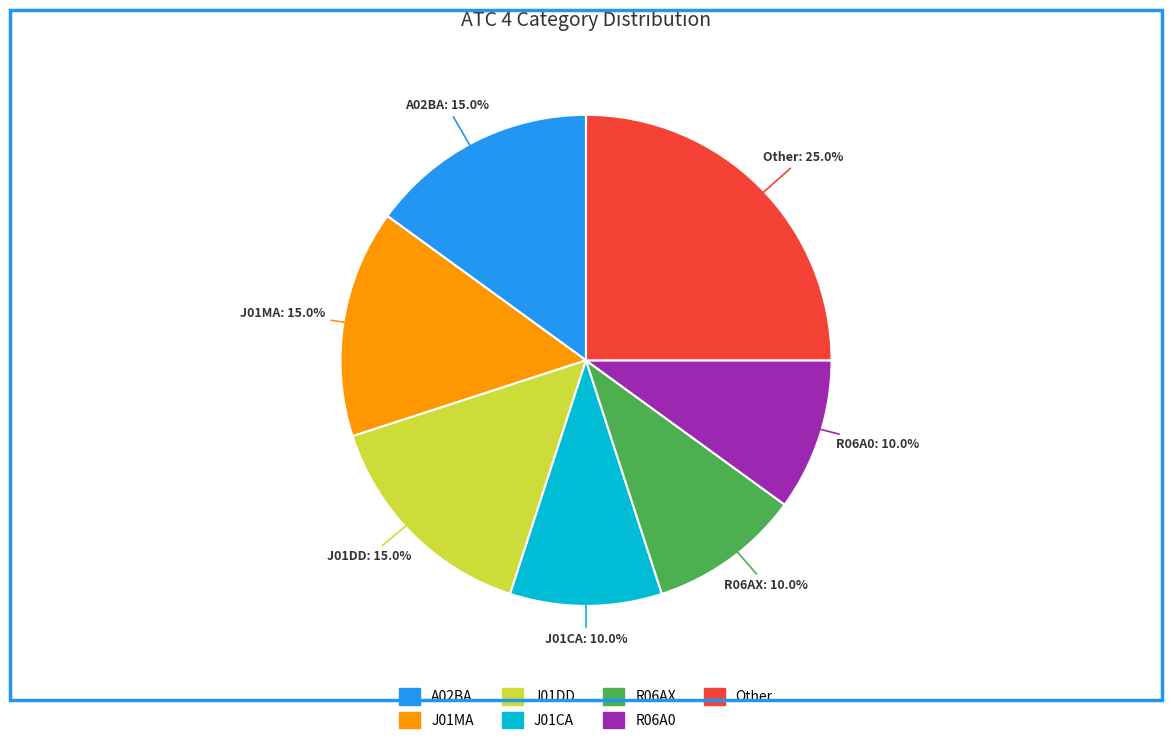

Does any single category account for the majority?

No